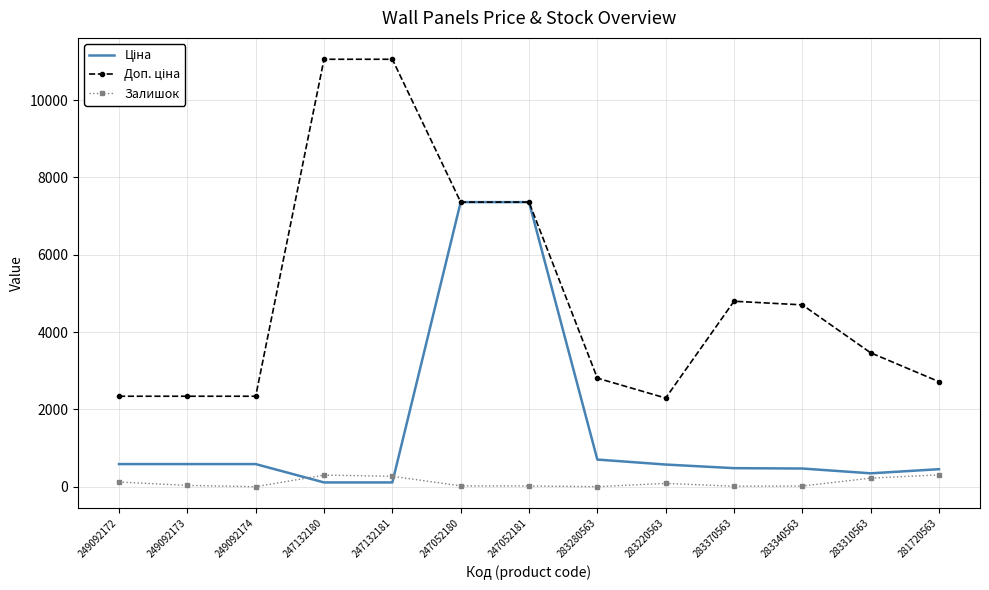

Is it true that Залишок equals 18.0 at 283340563?

True